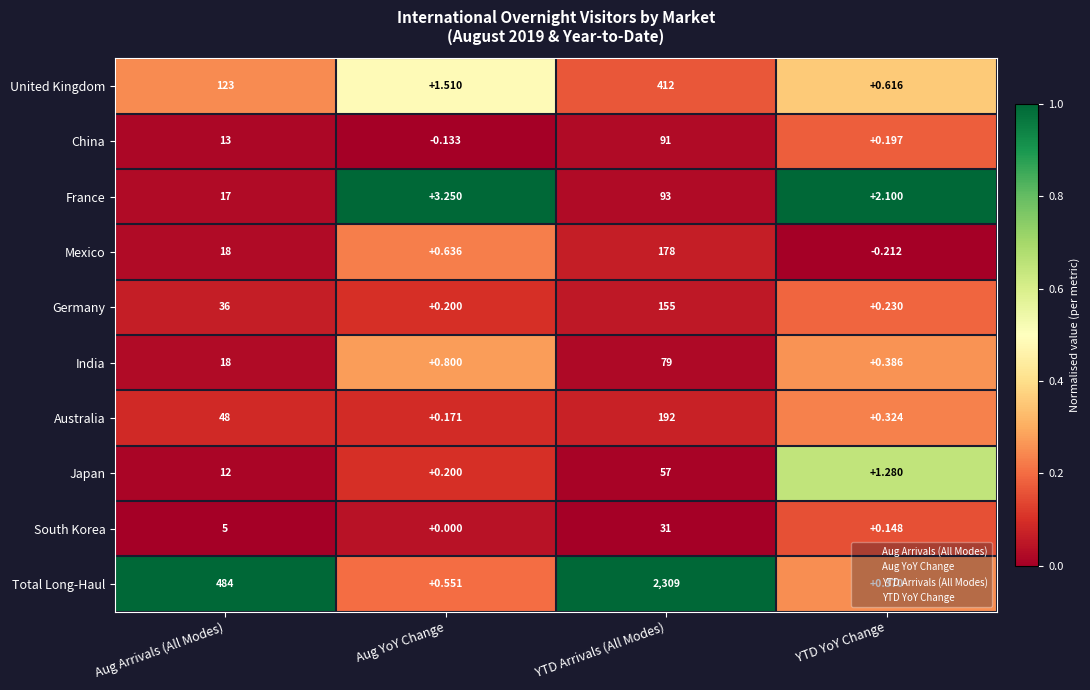

Between Aug YoY Change and YTD YoY Change, which series saw the biggest shift?

France